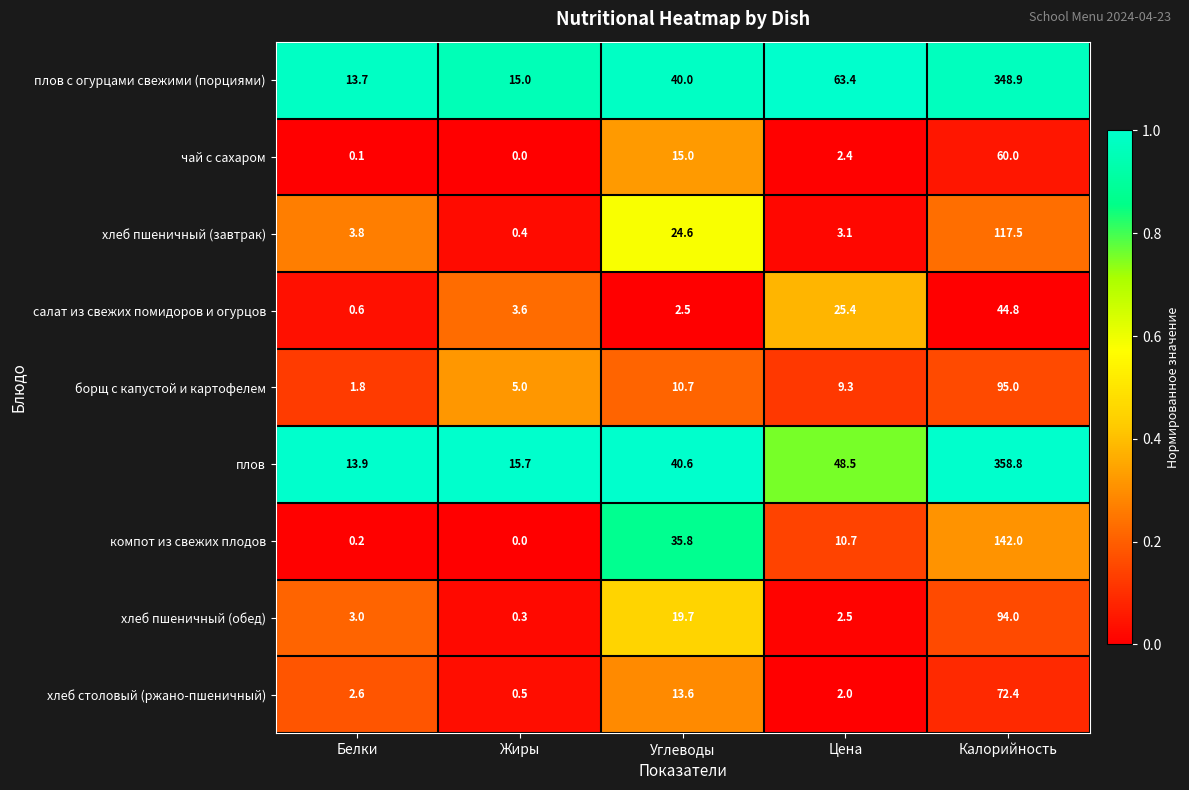

How many data points does each series have?

5